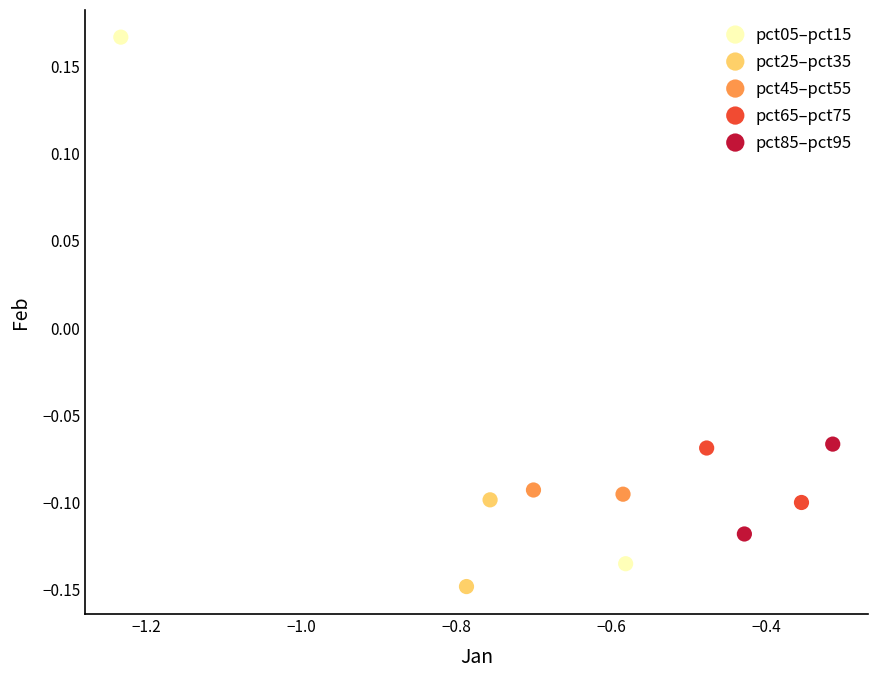

Which series contains the highest Y value?

pct05–pct15